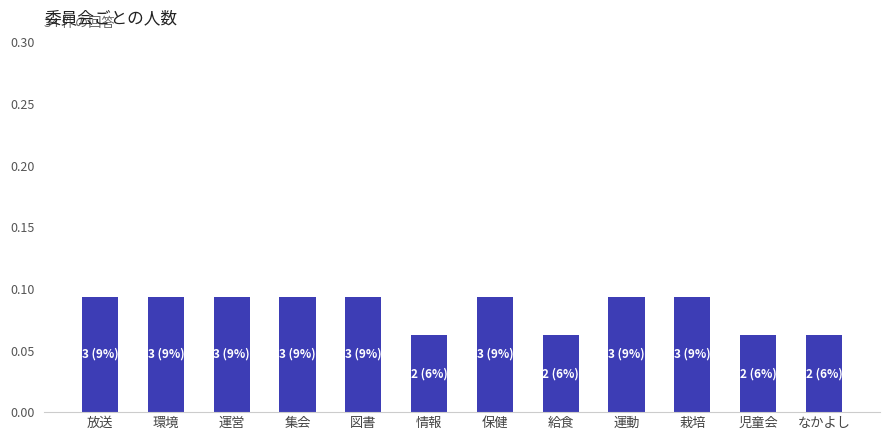

Are the bars horizontal?

No